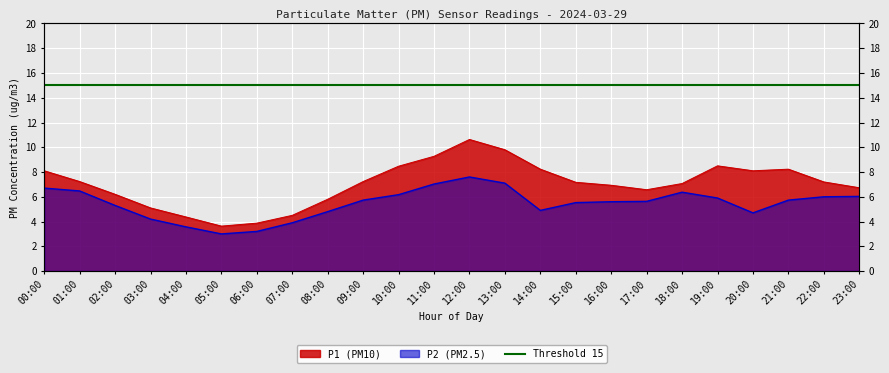

What is the difference between the maximum and second lowest values in the P2 series?

4.4